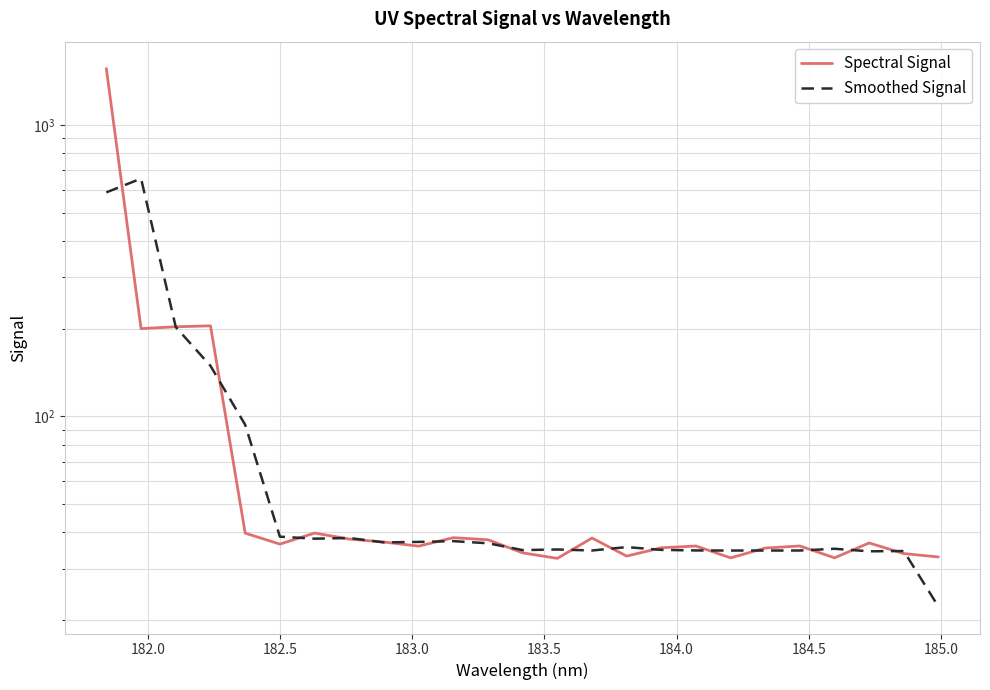

What is the greatest value displayed?

1560.4